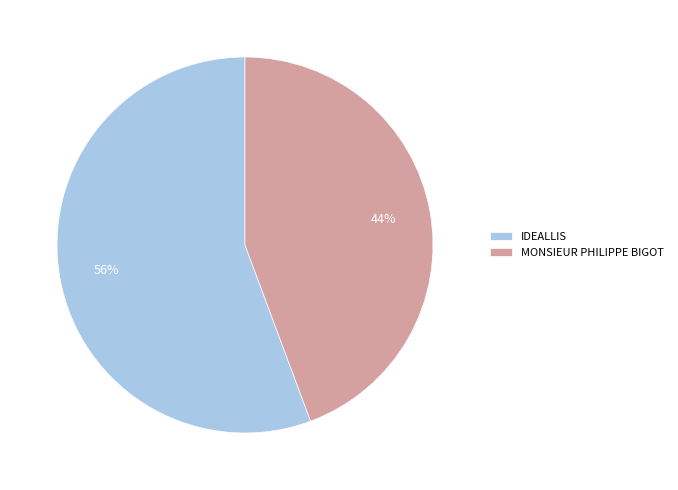

Between MONSIEUR PHILIPPE BIGOT and IDEALLIS, which is larger?

IDEALLIS